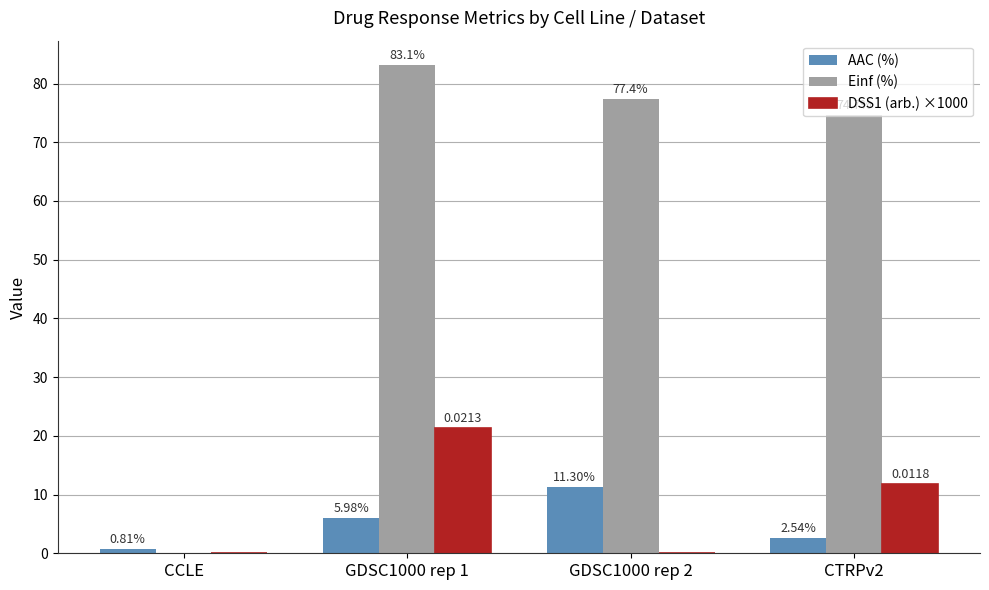

Which series changed the most between CCLE and GDSC1000 rep 2?

Einf (%)